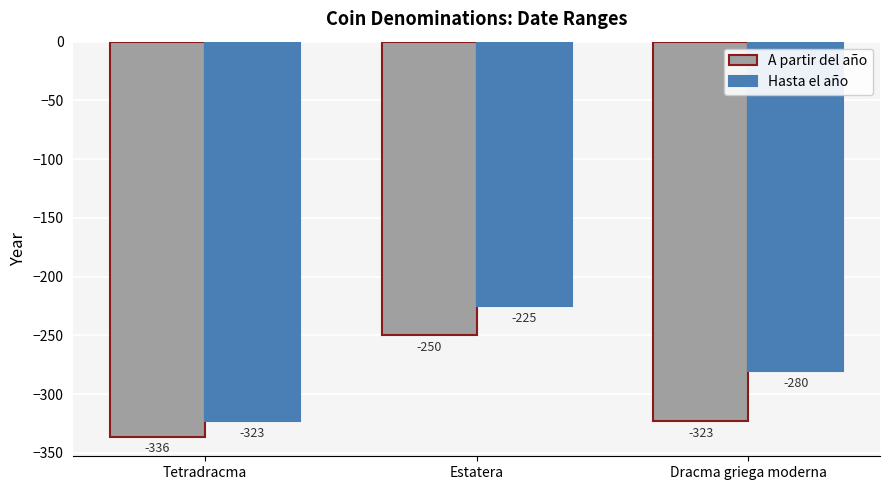

True or false: A partir del año has a value of -190 at Tetradracma.

False